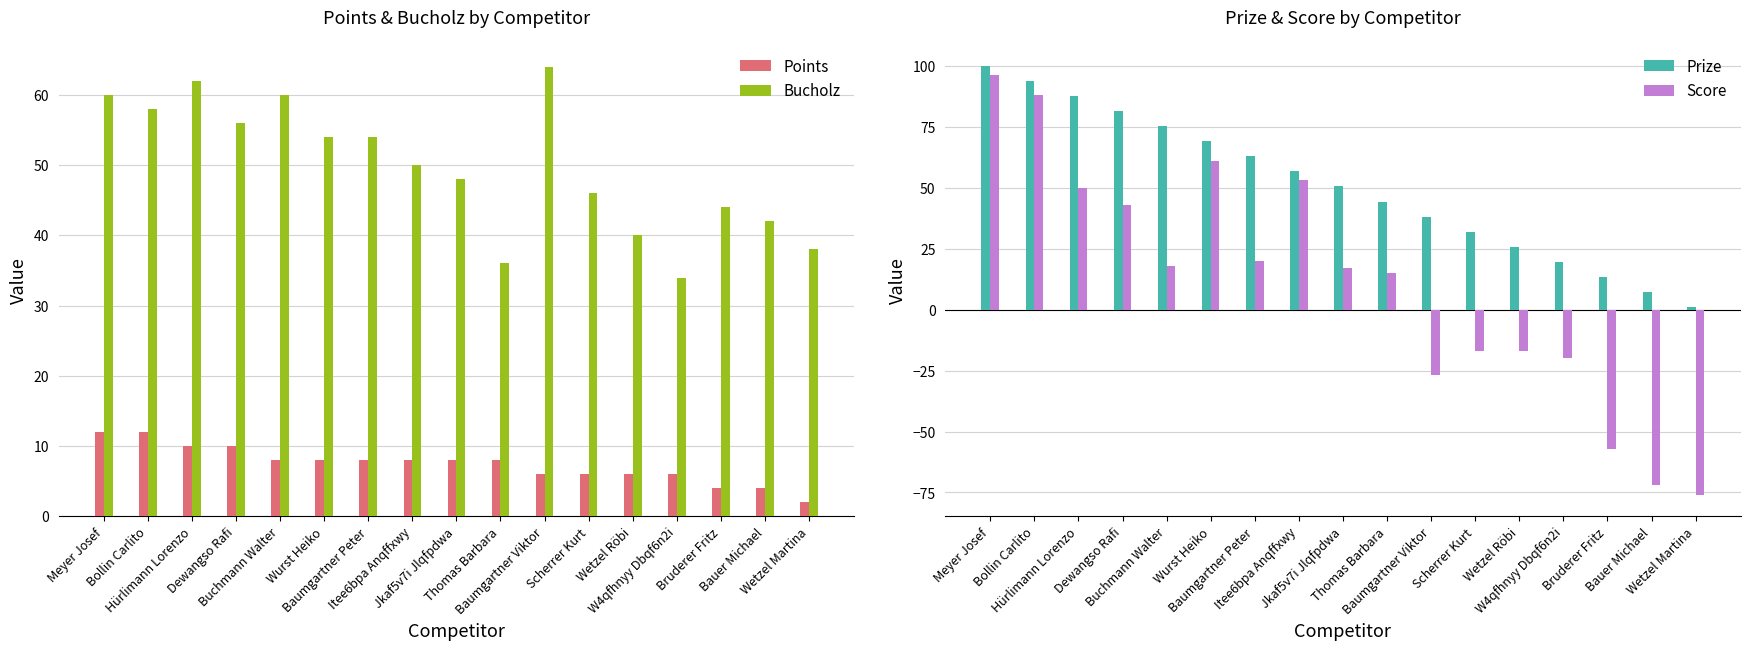

What are all the series names shown in the legend?

Points, Bucholz, Prize, Score